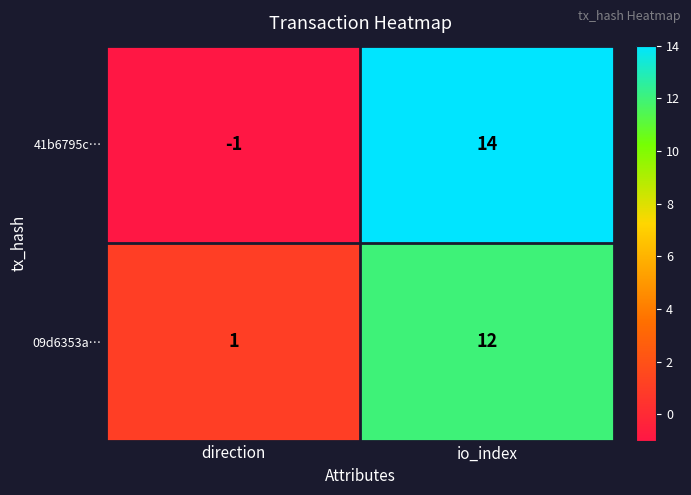

At how many categories does at least one series exceed 0?

2